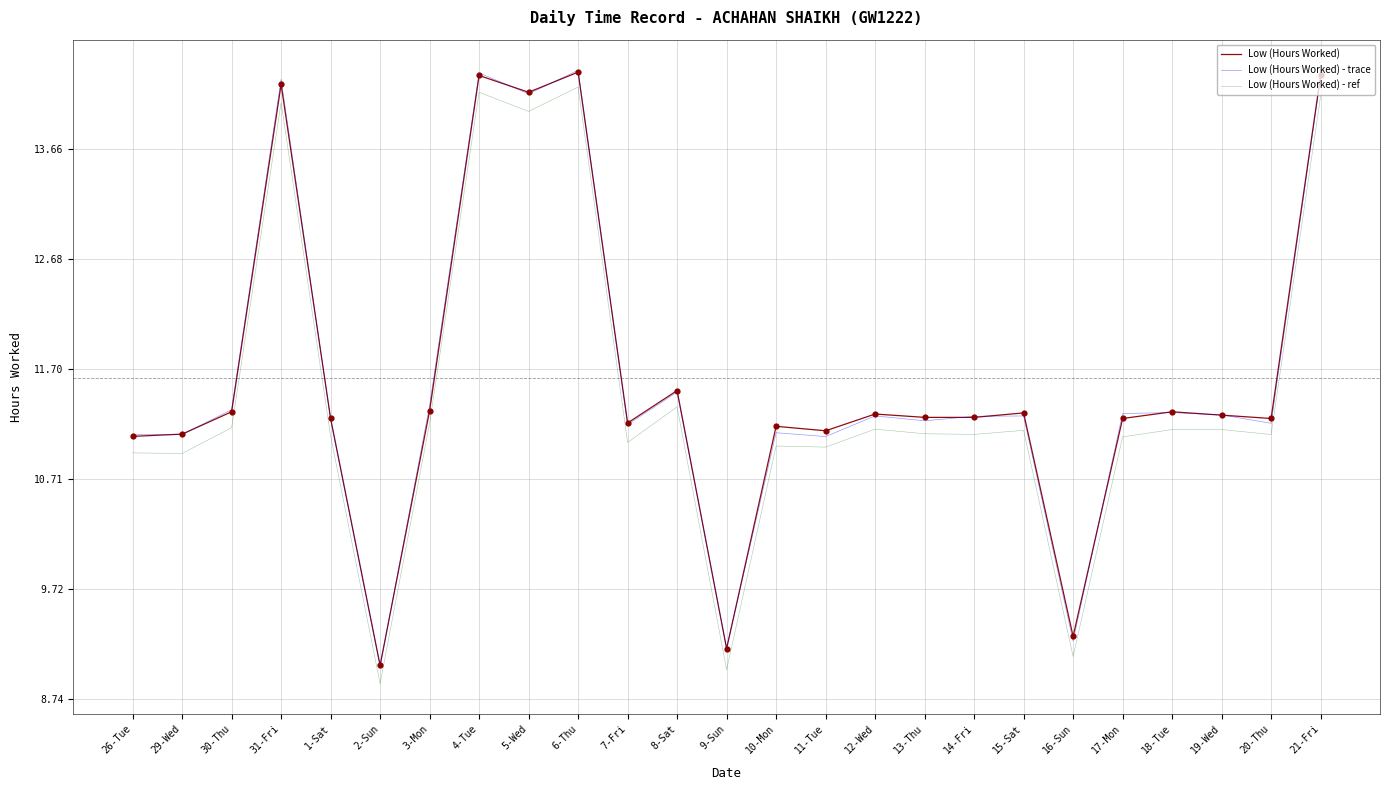

Does the chart have visible grid lines?

Yes